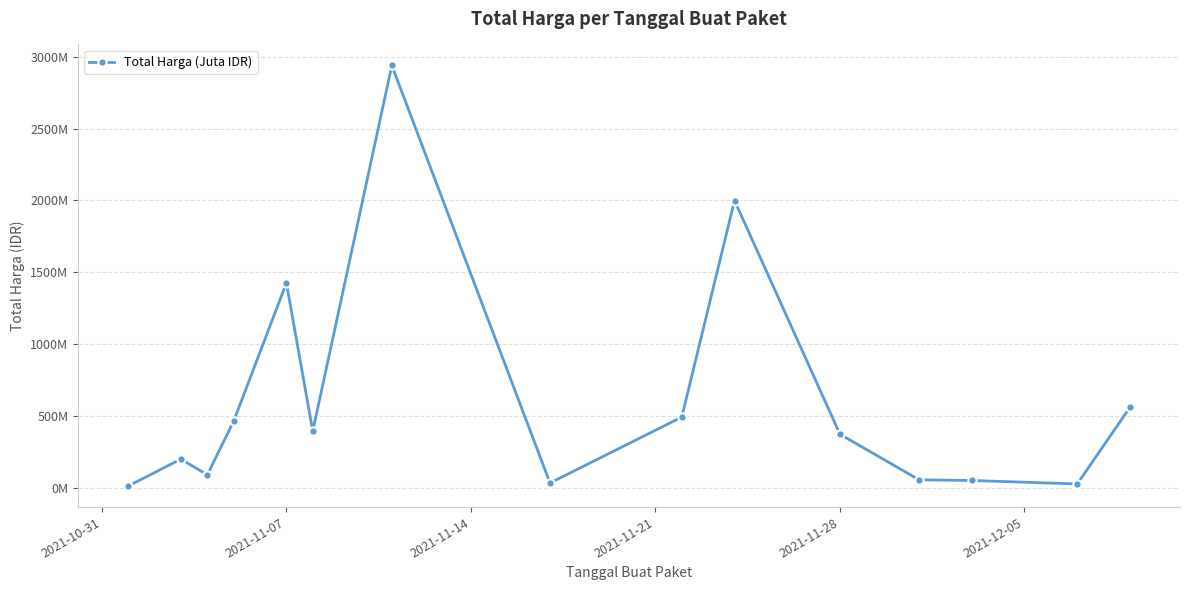

What is the minimum value shown in the chart?

12787500